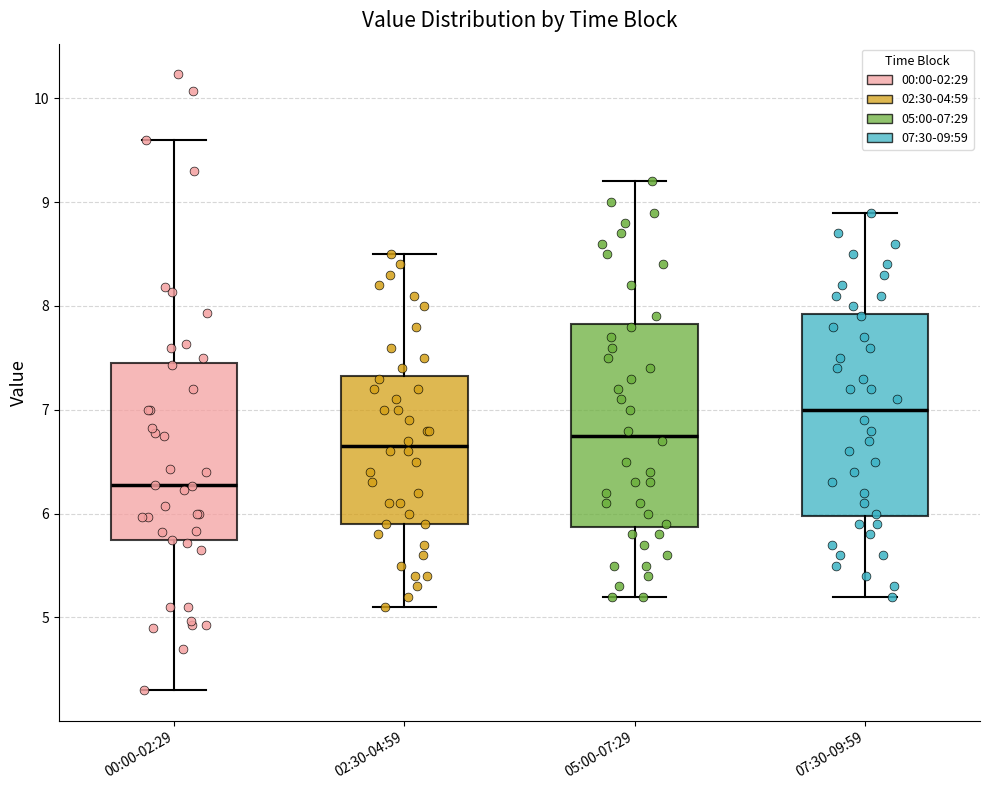

Reading left to right, read every box against the y-axis: the position of its median line, the range the box covers, and the ends of its whiskers. The values are not printed on the chart, so give them approximately, as read against the axis.

00:00-02:29: median 6.3, box 5.7 to 7.4, whiskers 4.3 to 9.6
02:30-04:59: median 6.7, box 5.9 to 7.3, whiskers 5.1 to 8.5
05:00-07:29: median 6.8, box 5.9 to 7.8, whiskers 5.2 to 9.2
07:30-09:59: median 7.0, box 6.0 to 7.9, whiskers 5.2 to 8.9